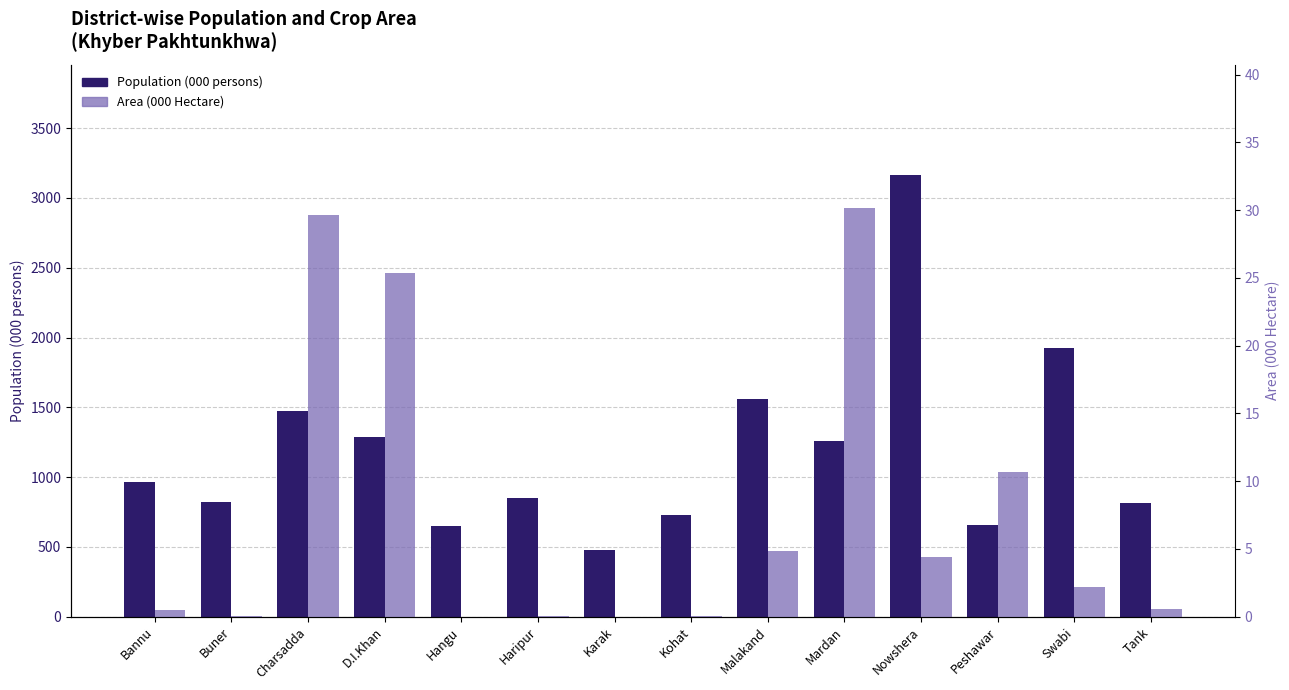

Which series has the largest range (max minus min)?

Population (000 persons)